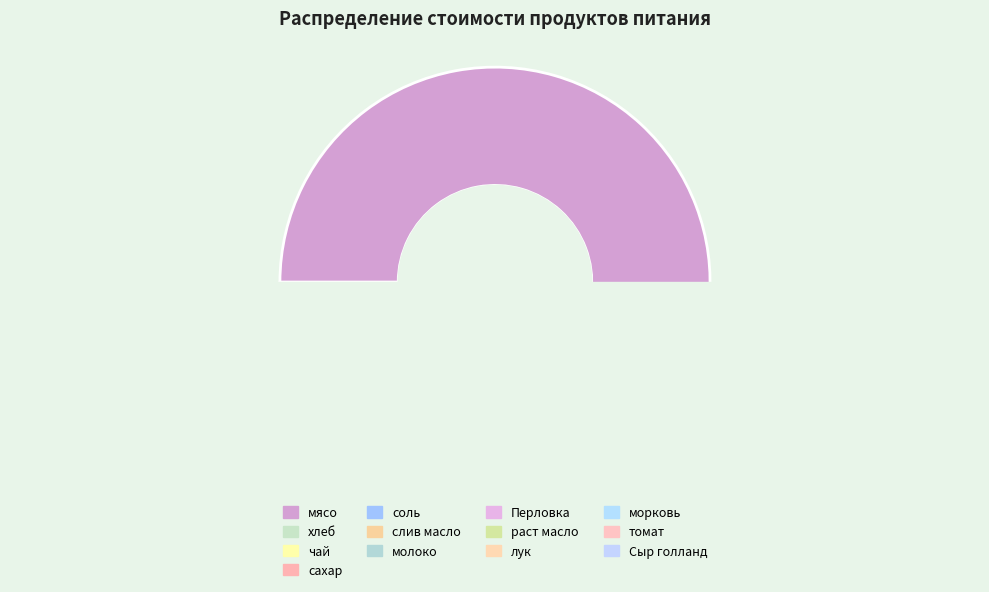

Which slice is the largest?

мясо